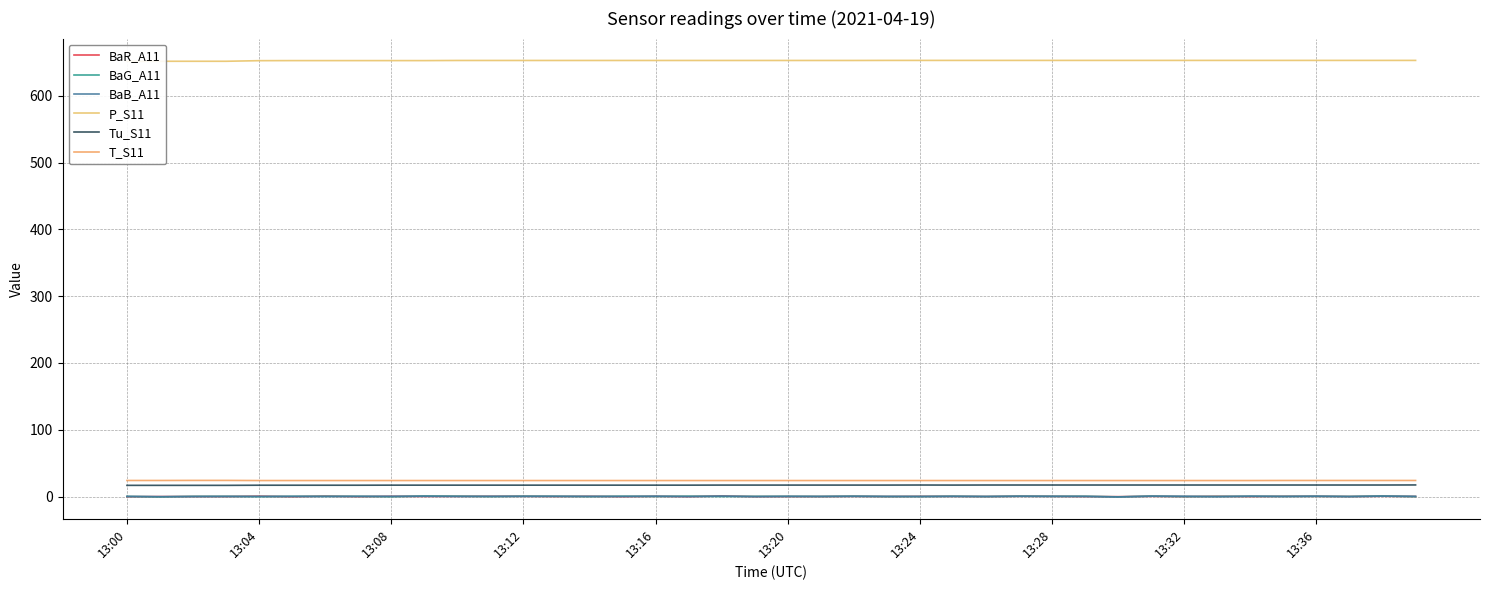

What is the difference between the highest and lowest values at 33?

653.2